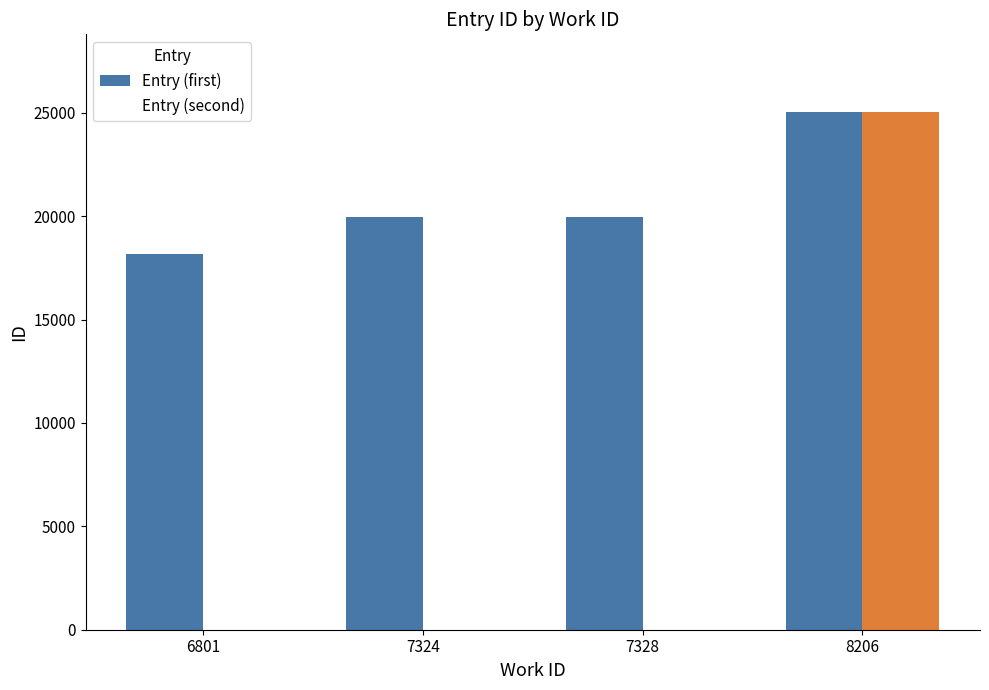

The value of Entry (first) at 6801 is 18170. True or false?

True